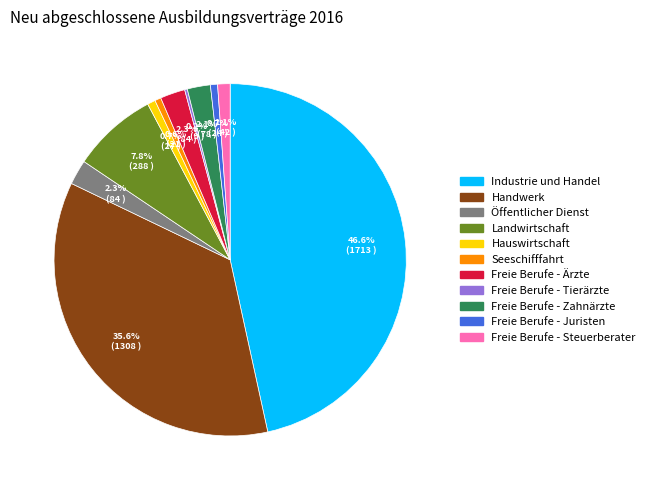

To the nearest percent, what is the difference between the largest and smallest slice percentages?

46%